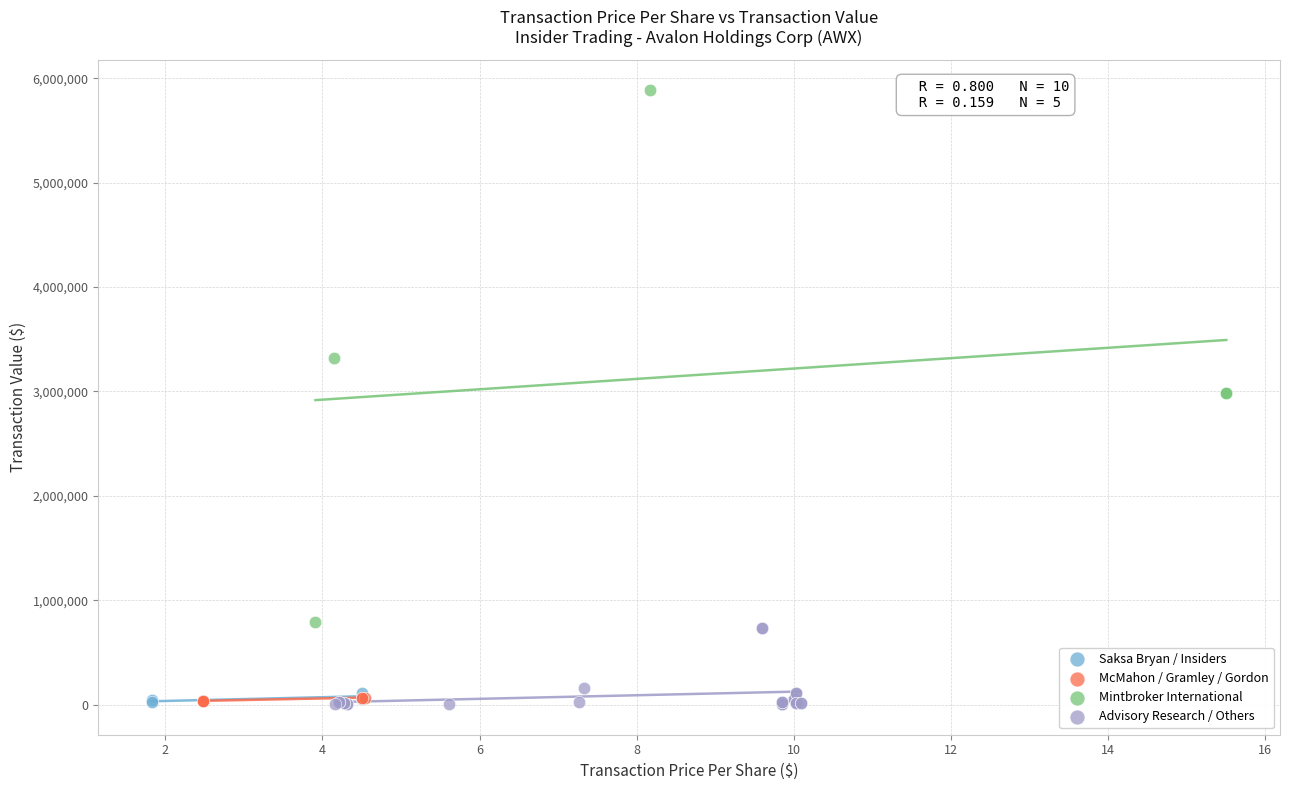

What are all the series names shown in the legend?

Saksa Bryan / Insiders, McMahon / Gramley / Gordon, Mintbroker International, Advisory Research / Others